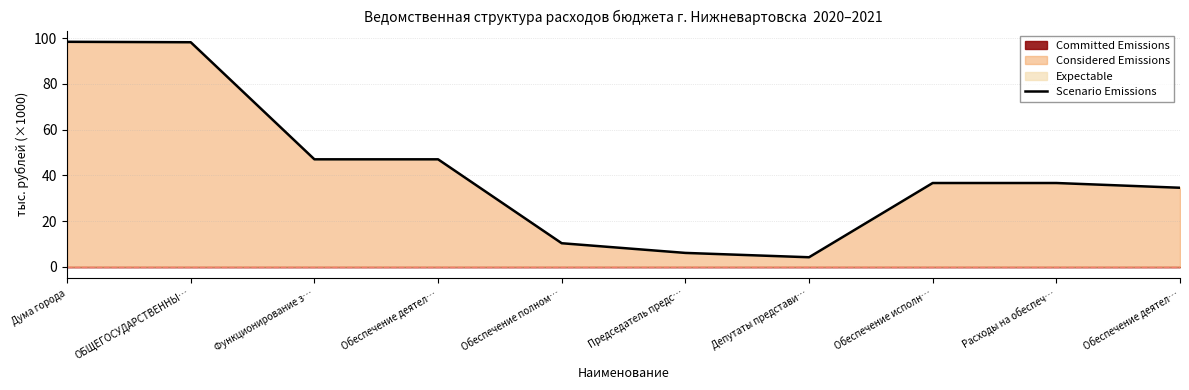

True or false: the data has more than 1 interior local peaks.

False